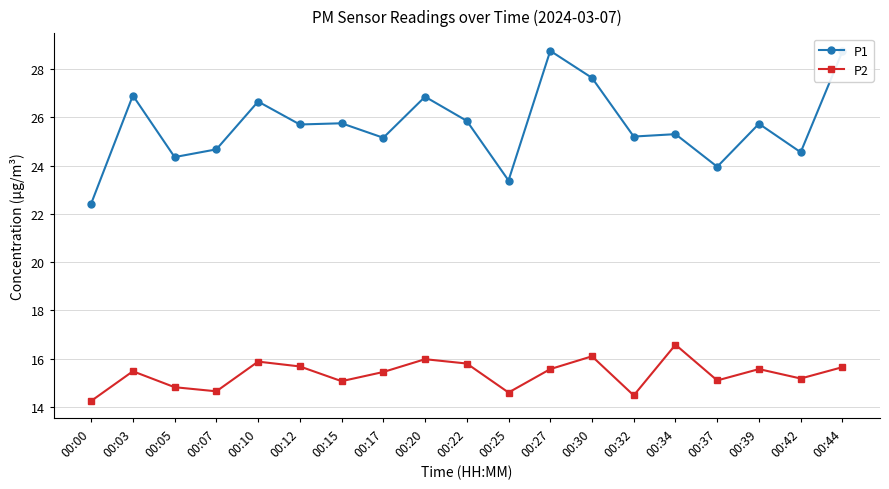

What is the value of the P1 point at the 11th from the left?

23.4